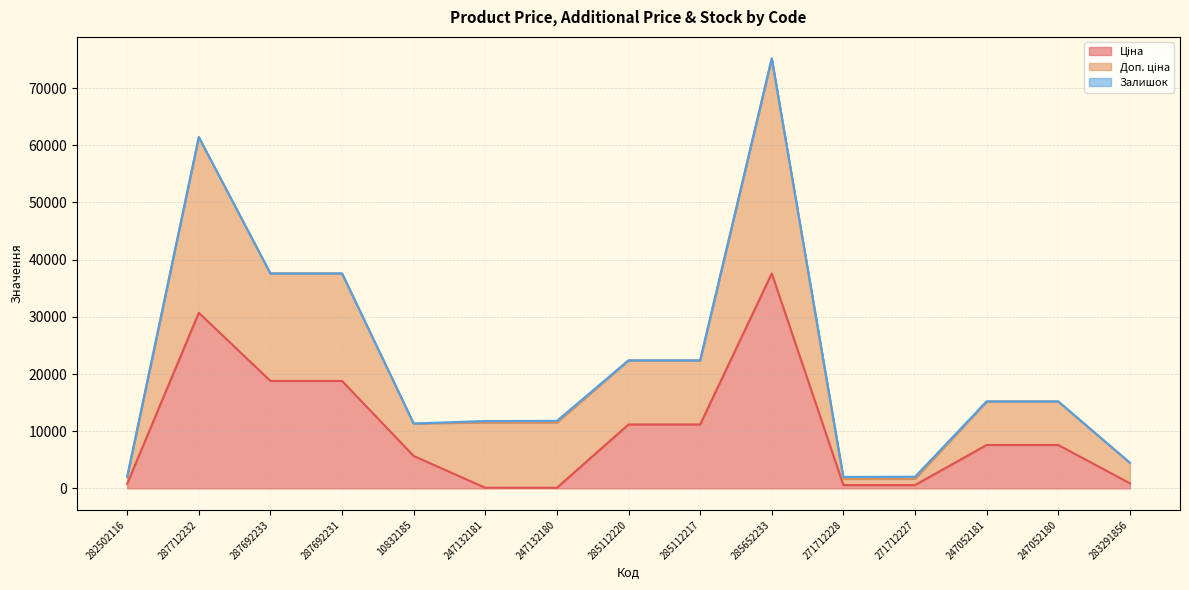

At which category is the sum across all series the highest?

285652233